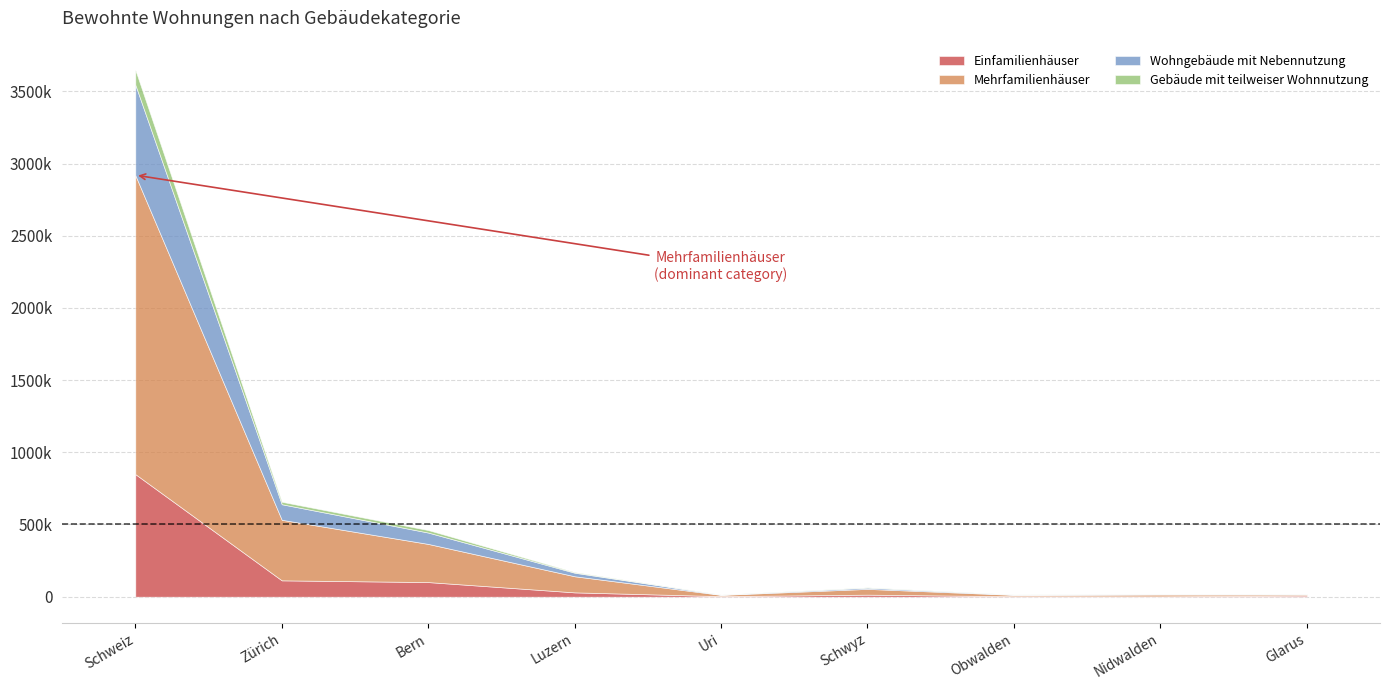

At which label does Mehrfamilienhäuser first exceed 39923?

Schweiz